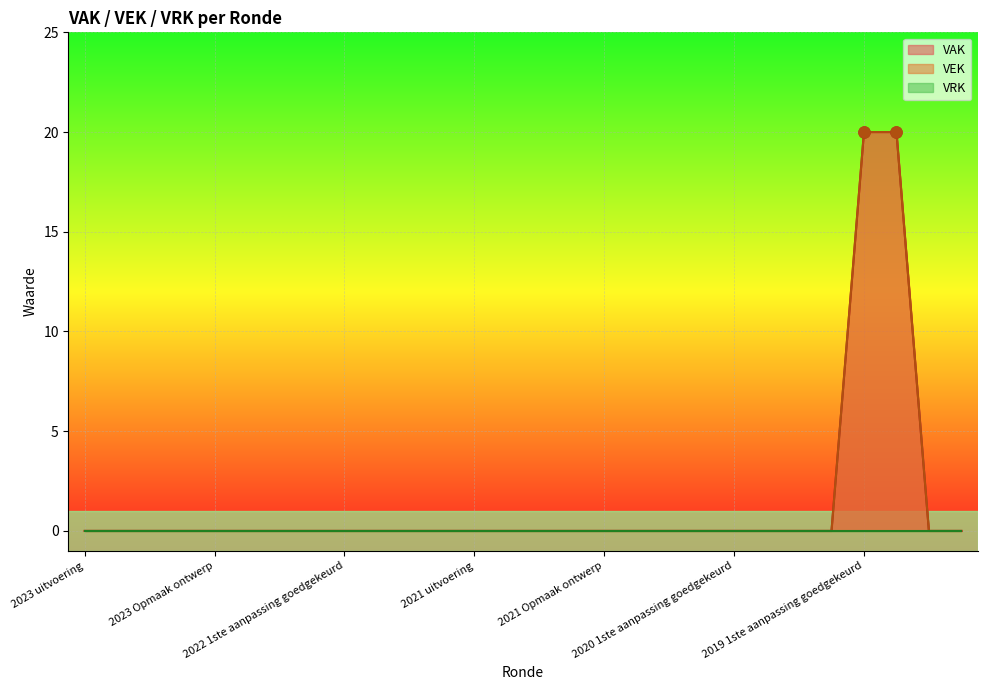

Where is VEK nearest to the value 10?

2023 uitvoering